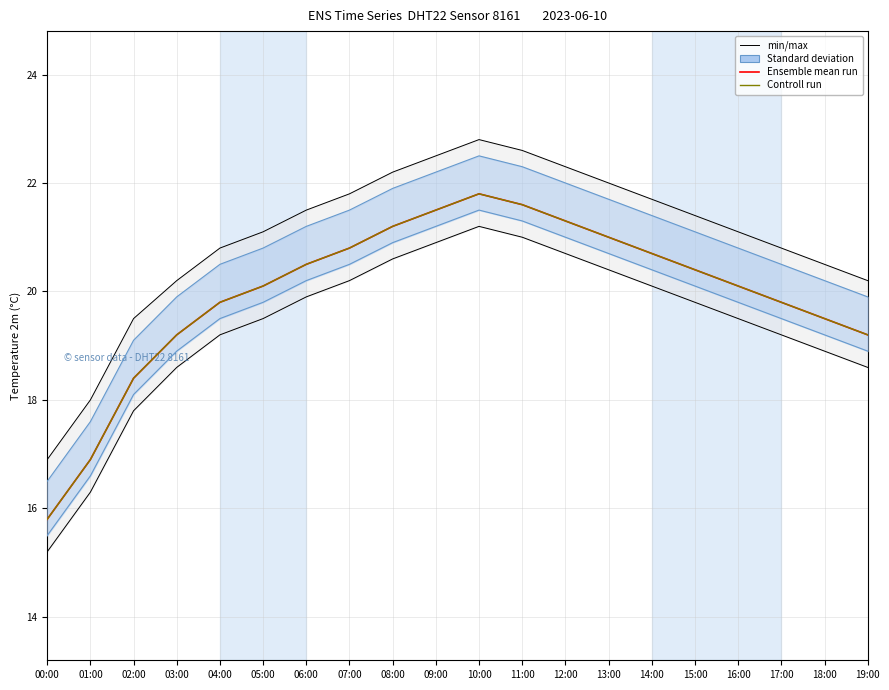

At which category is the sum across all series the highest?

10:00